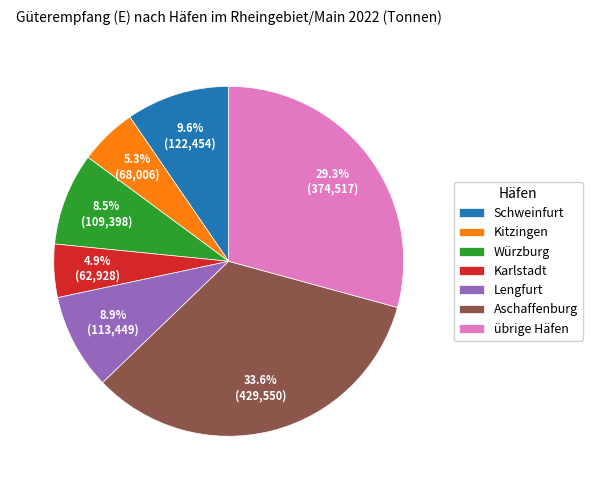

True or false: Karlstadt accounts for 5% of the total.

True